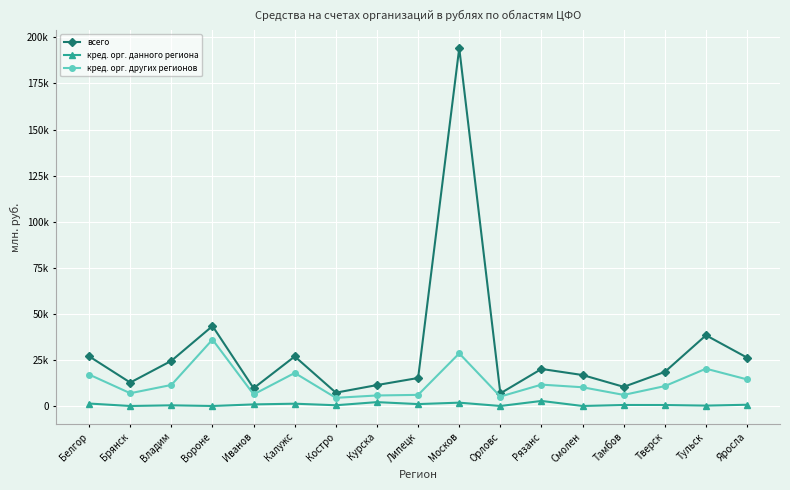

At which category does кред. орг. других регионов reach its first local valley?

Брянск